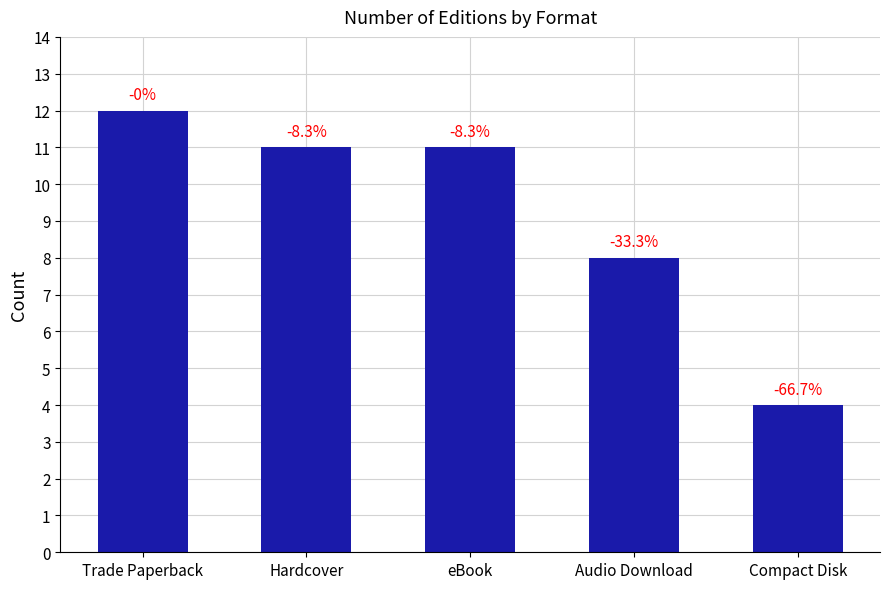

Does the chart contain any negative values?

No